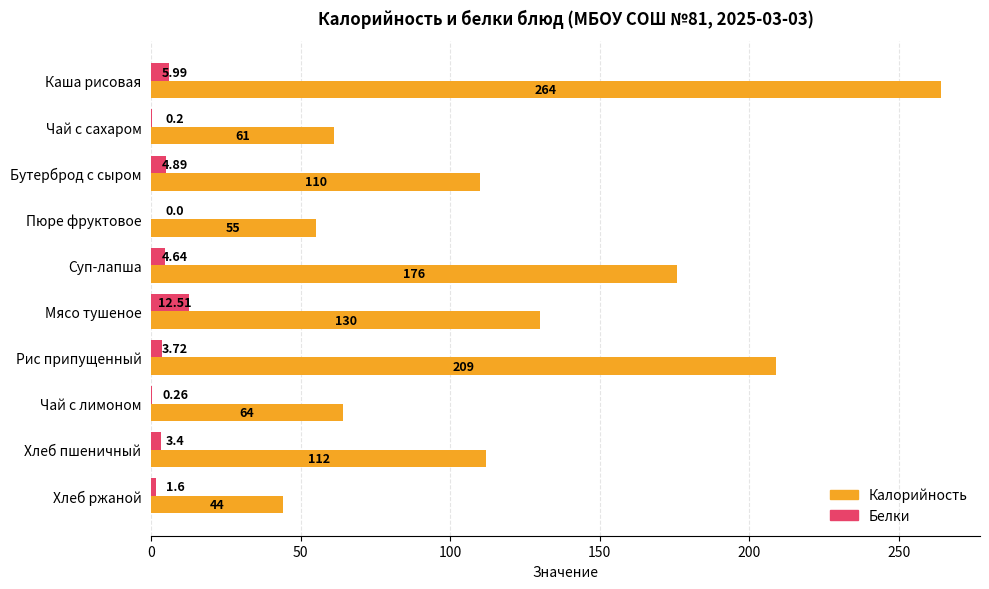

Which series changed the most between Суп-лапша and Хлеб ржаной?

Калорийность